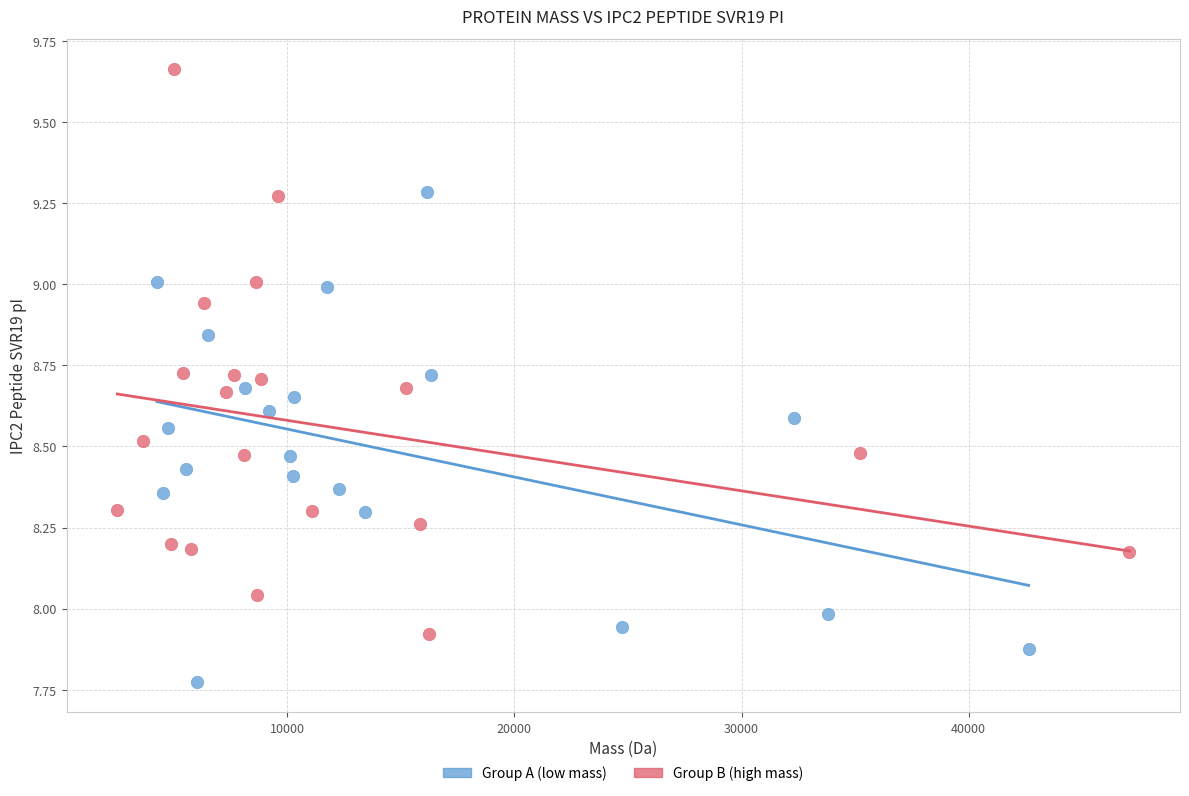

Which series contains the lowest Y value?

Group A (low mass)